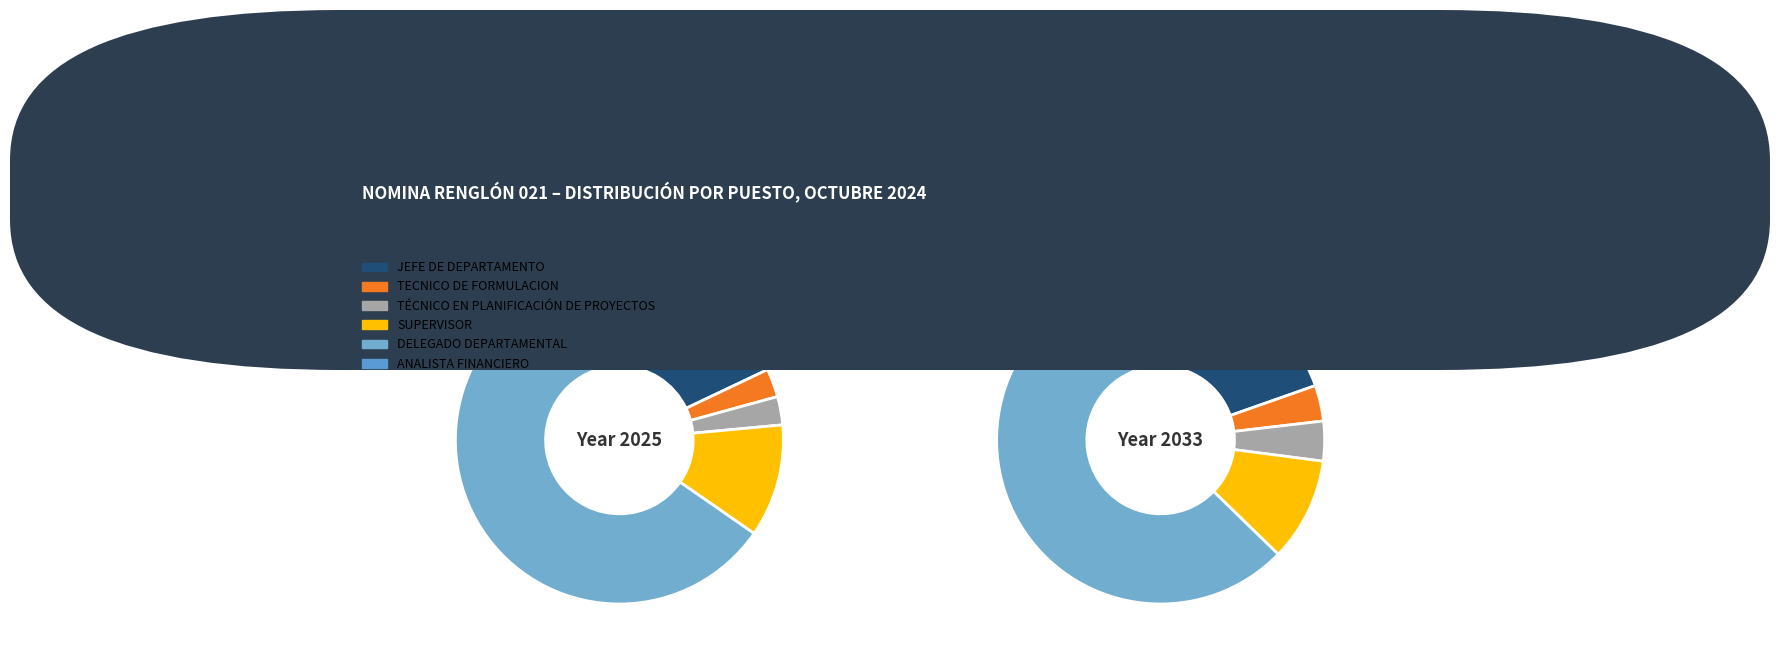

The 21 slice represents 1% of the pie. True or false?

False